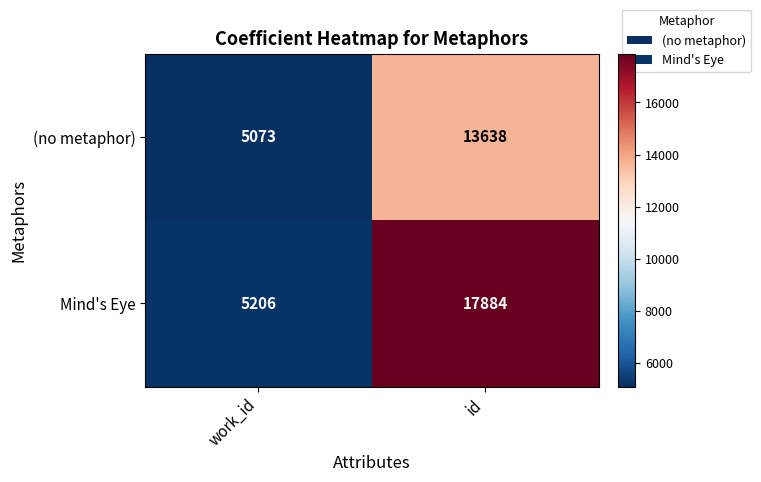

What is the maximum value shown in the chart?

17884